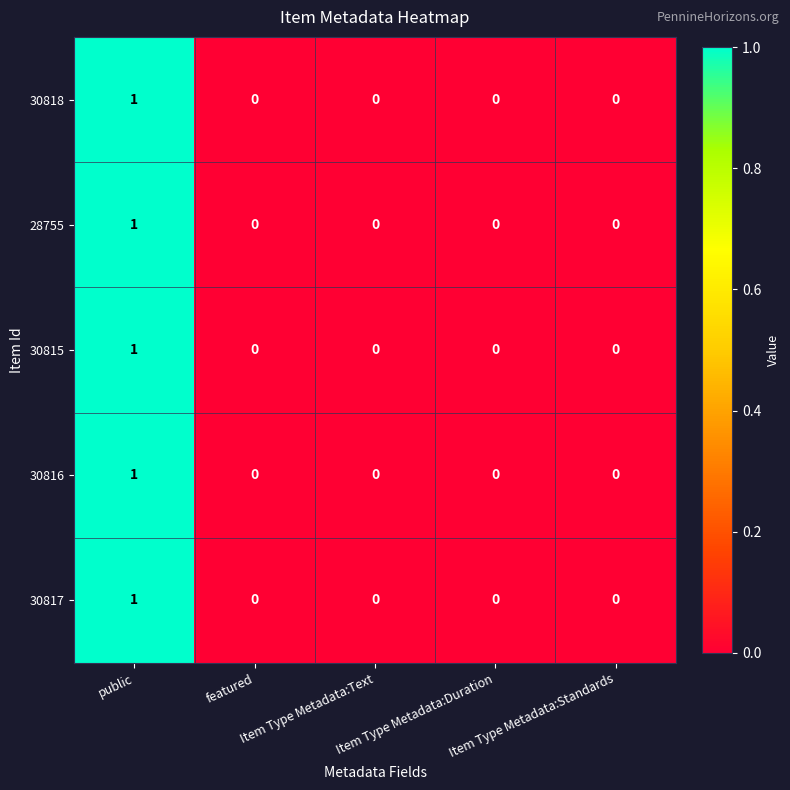

Count the 30817 values in the range 0 to 1.

5